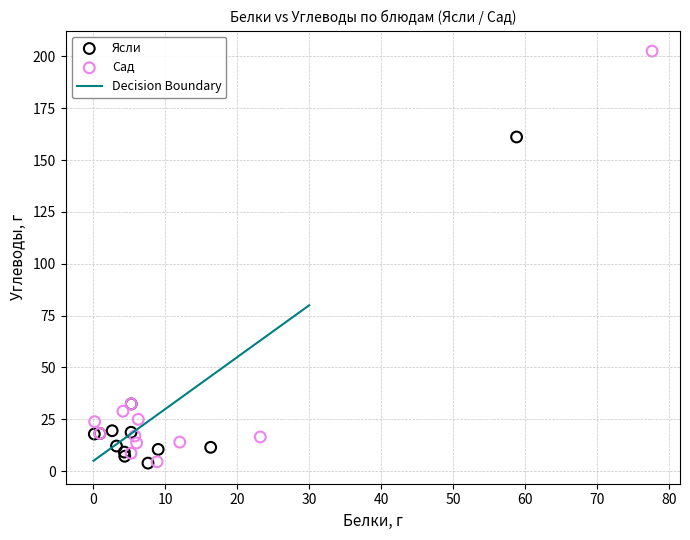

Which series contains the highest Y value?

Сад